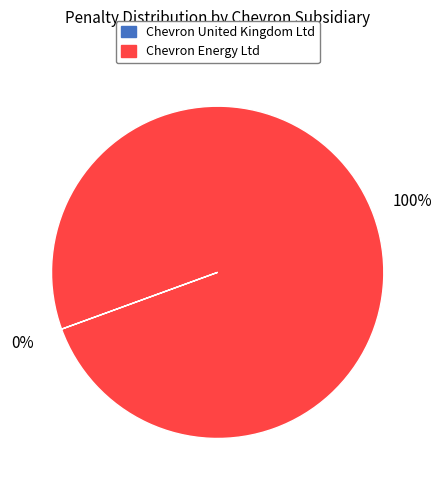

What is the majority slice?

Chevron Energy Ltd